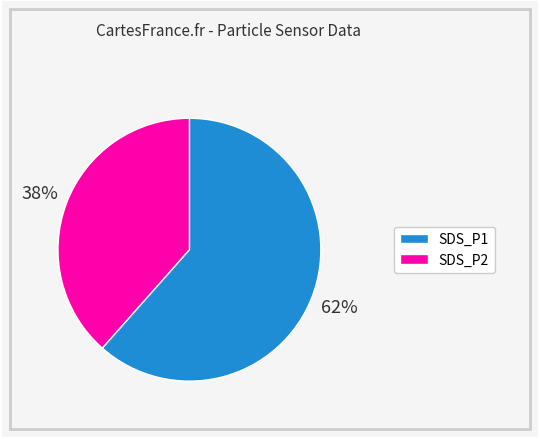

Approximately how many times larger is the value at SDS_P1 compared to SDS_P2?

1.6